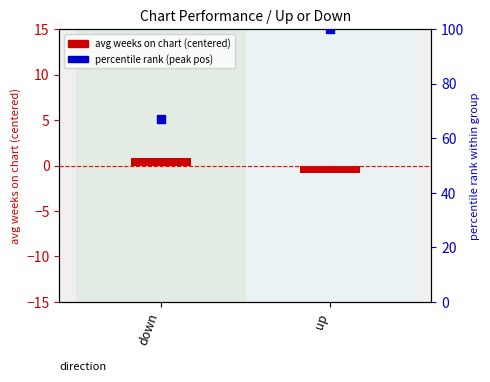

Which series reaches the minimum Y coordinate?

avg weeks on chart (centered)